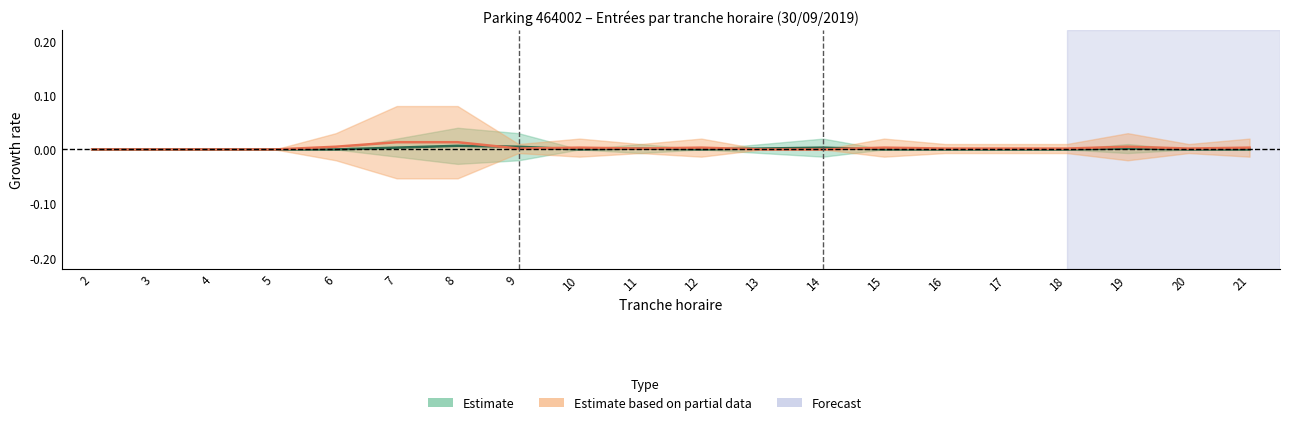

How many times do NB_HORAIRE and NB_ABONNE cross each other?

4